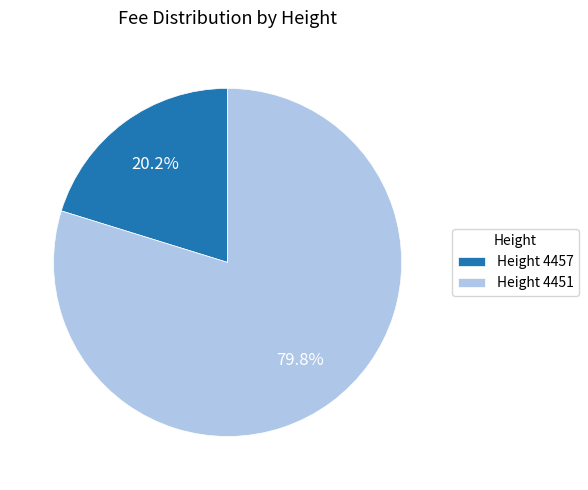

Is there a majority slice in this chart?

Yes